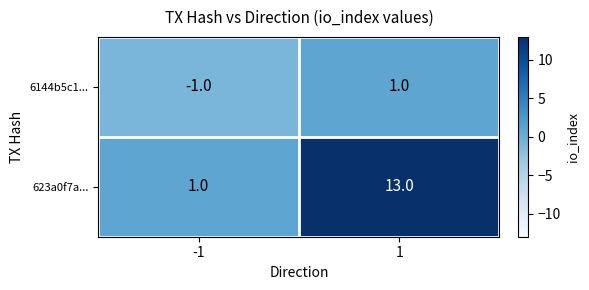

Which series has the largest range (max minus min)?

623a0f7a...